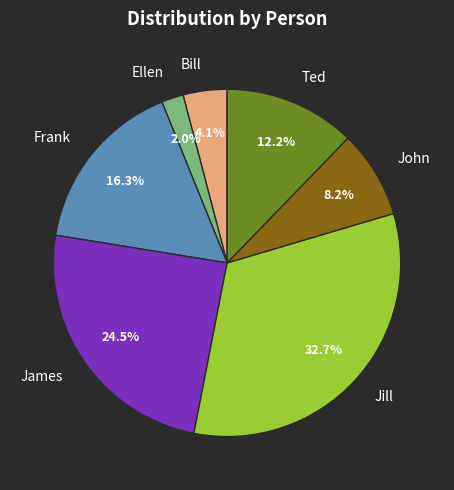

Which category has the smallest portion of the pie?

Ellen